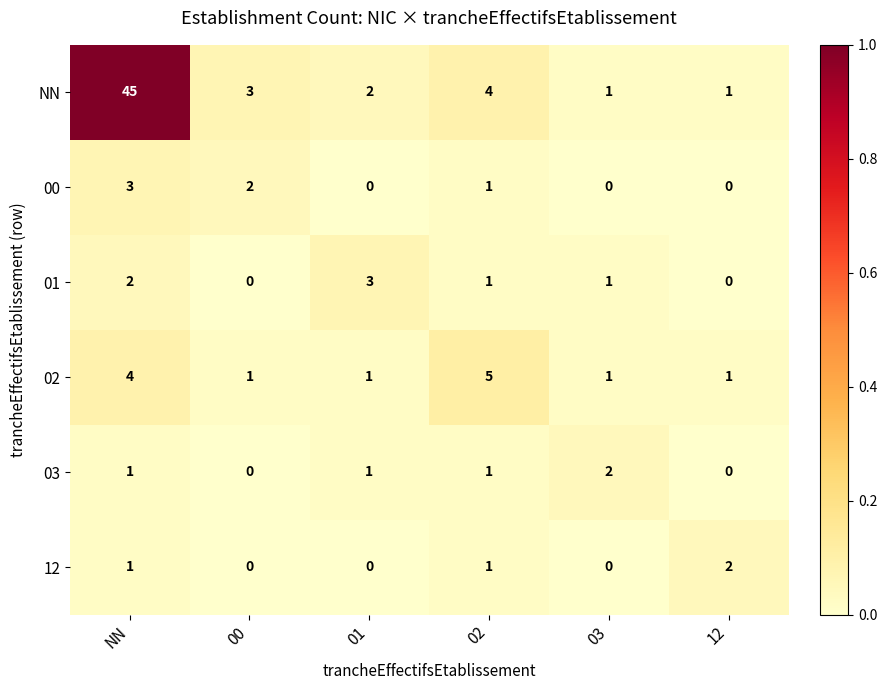

How many categories are shown in the chart?

6